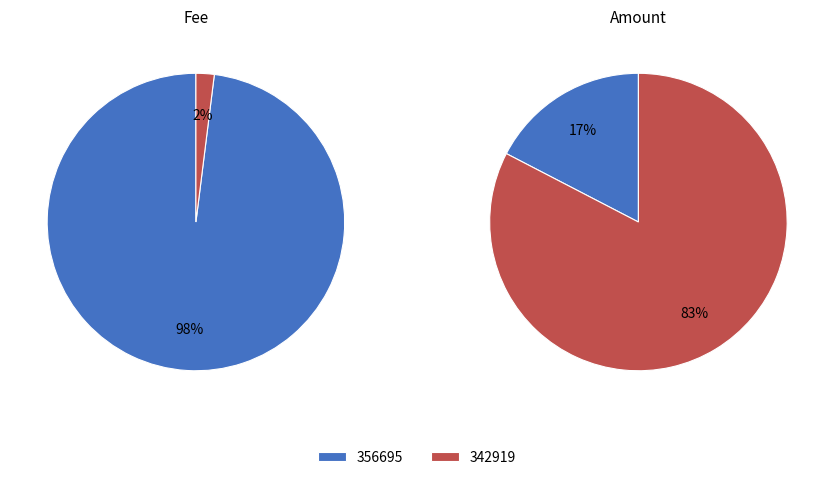

Which category has the smallest portion of the pie?

342919